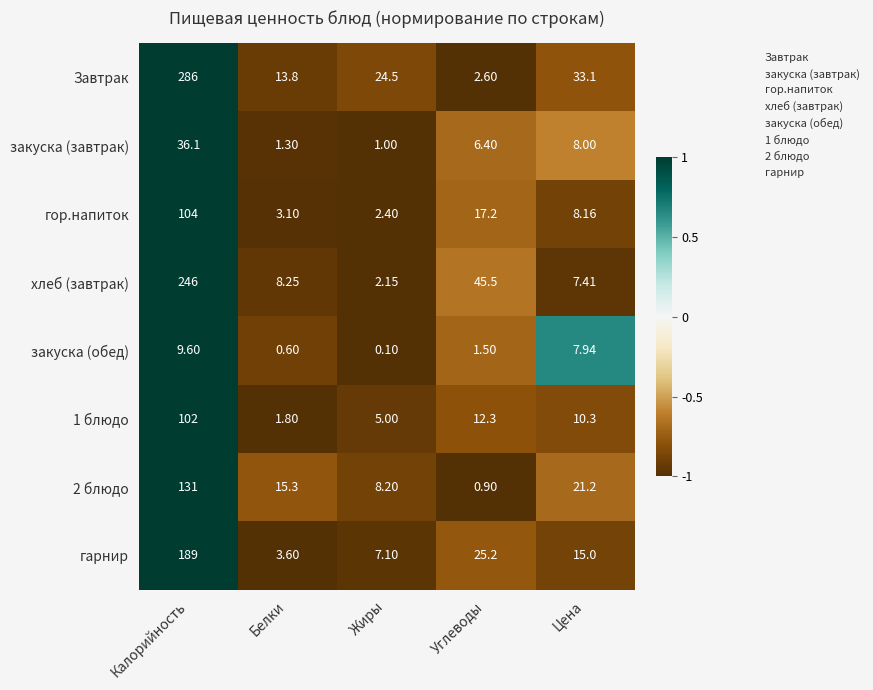

Rank the categories by гор.напиток value from lowest to highest.

Жиры, Белки, Цена, Углеводы, Калорийность